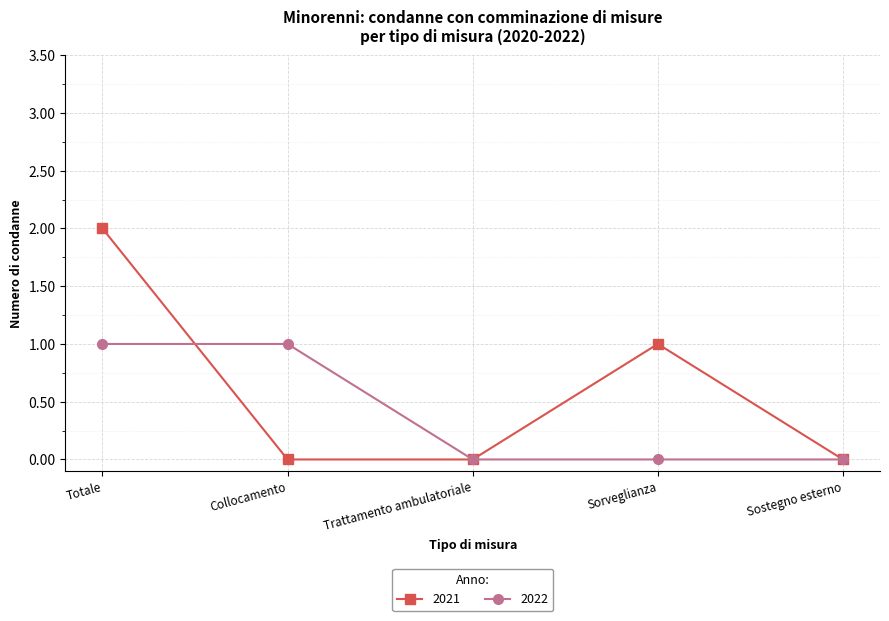

Which category has the highest value in the 2021 series?

Totale